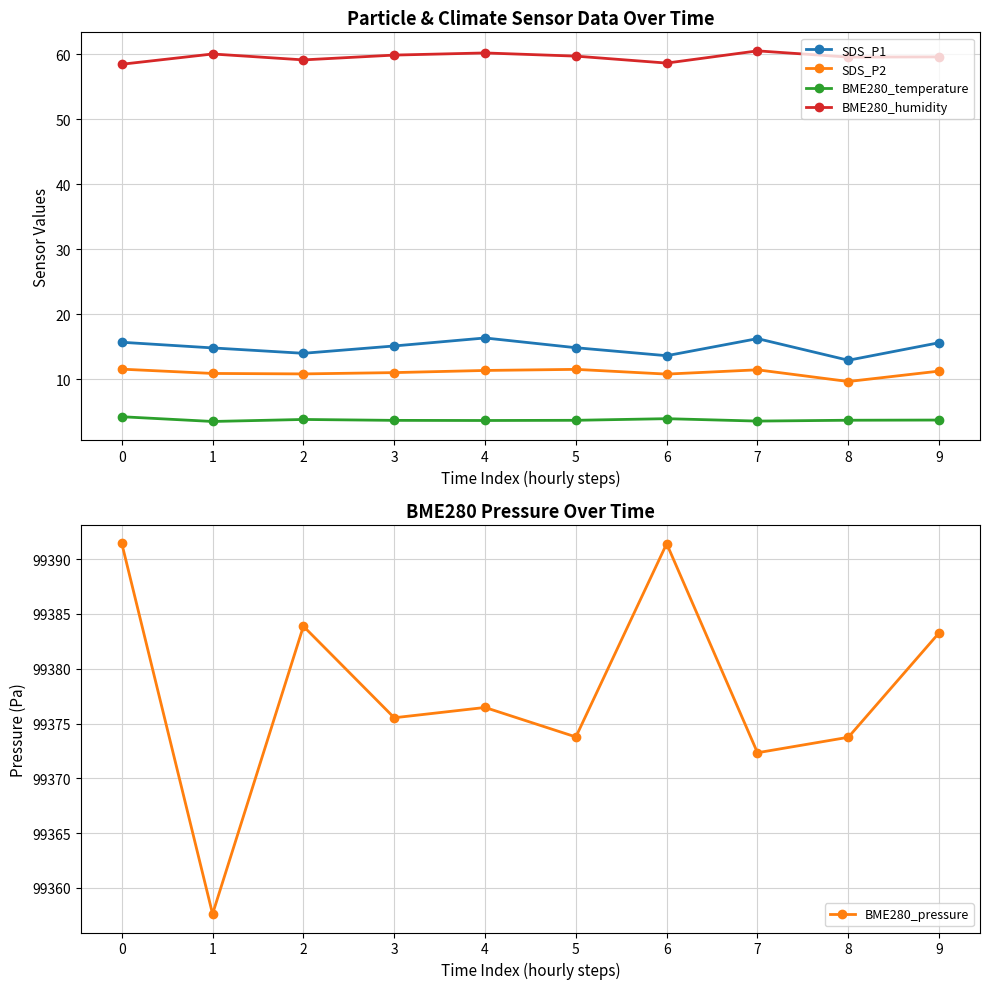

What is the minimum value shown in the chart?

3.5